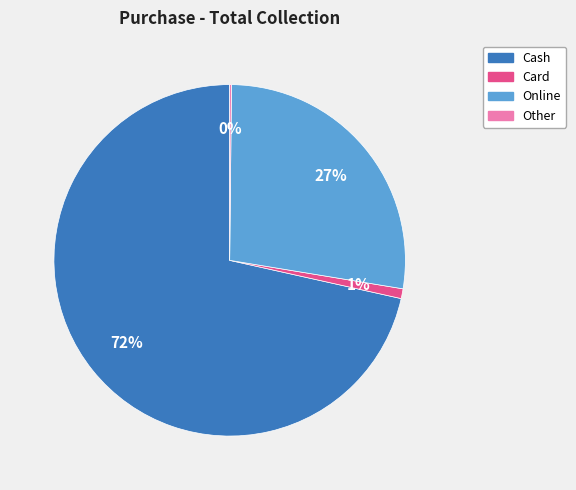

To the nearest percent, what is the average slice percentage?

25%